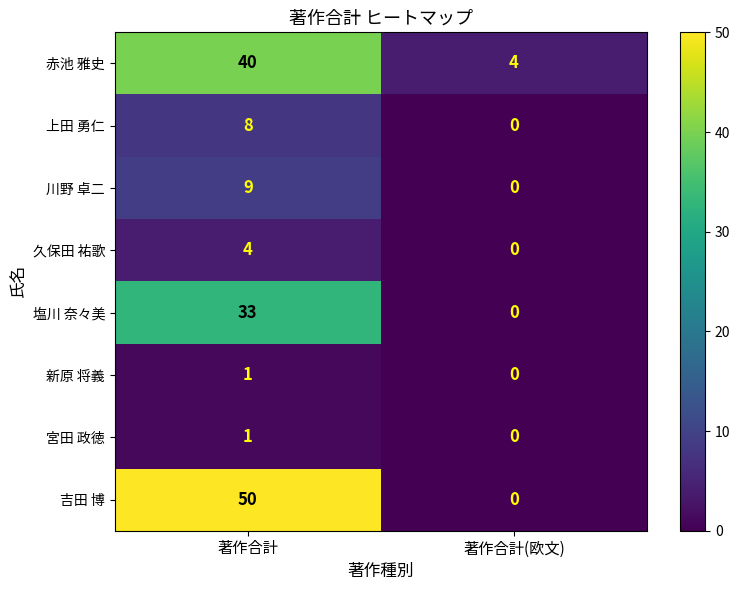

What is the maximum value shown in the chart?

50